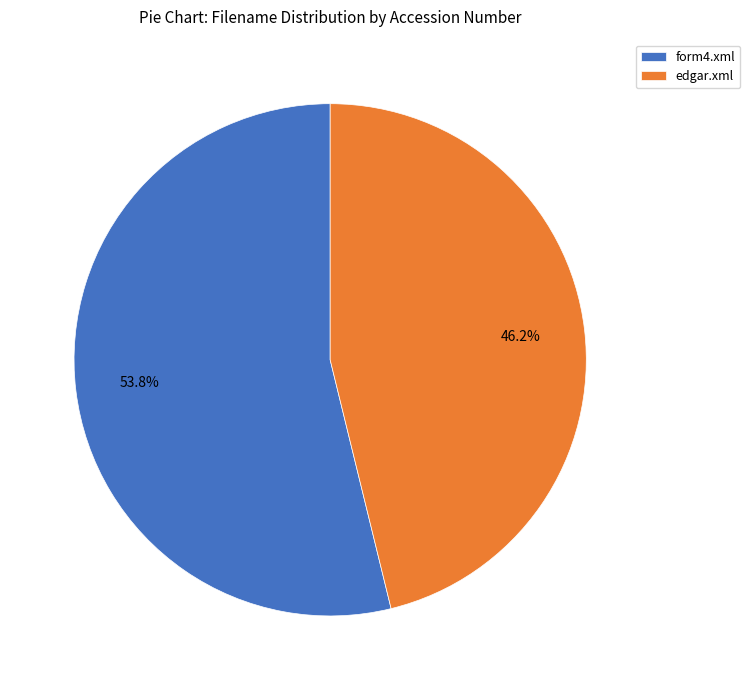

What portion of the pie excludes form4.xml?

46.2%